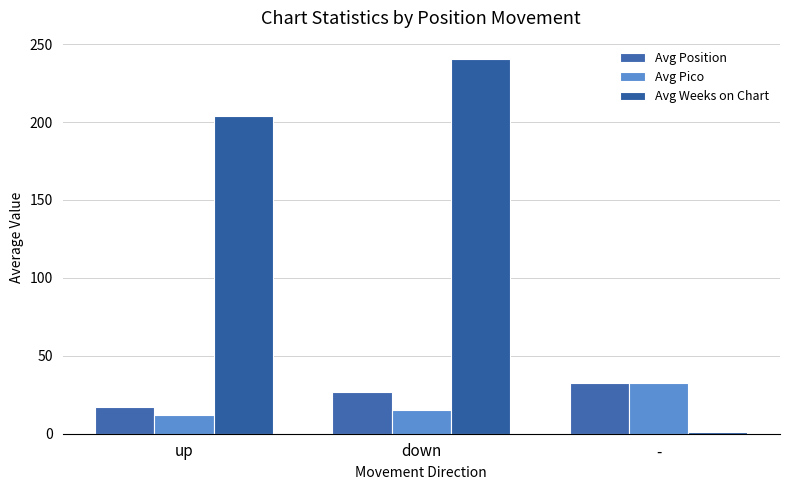

What is the label of the 1st bar from the right?

-